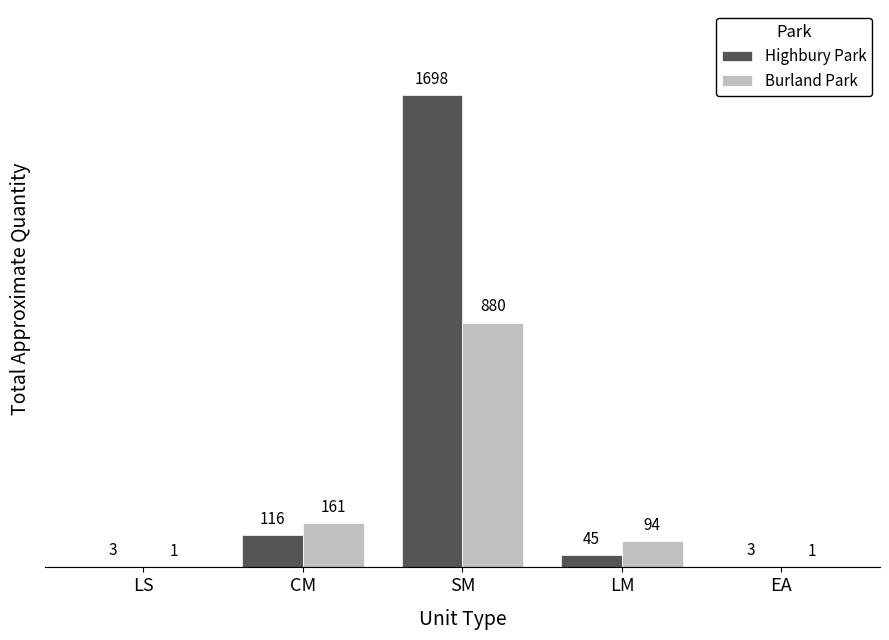

At which label does Burland Park first exceed 94?

CM